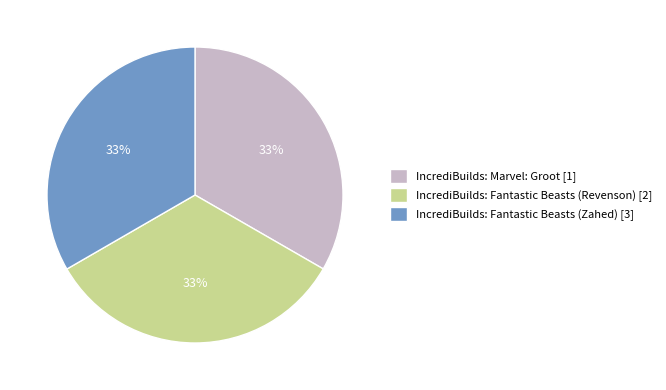

Approximately how many times larger is the value at IncrediBuilds: Fantastic Beasts (Revenson) [2] compared to IncrediBuilds: Marvel: Groot [1]?

1.0